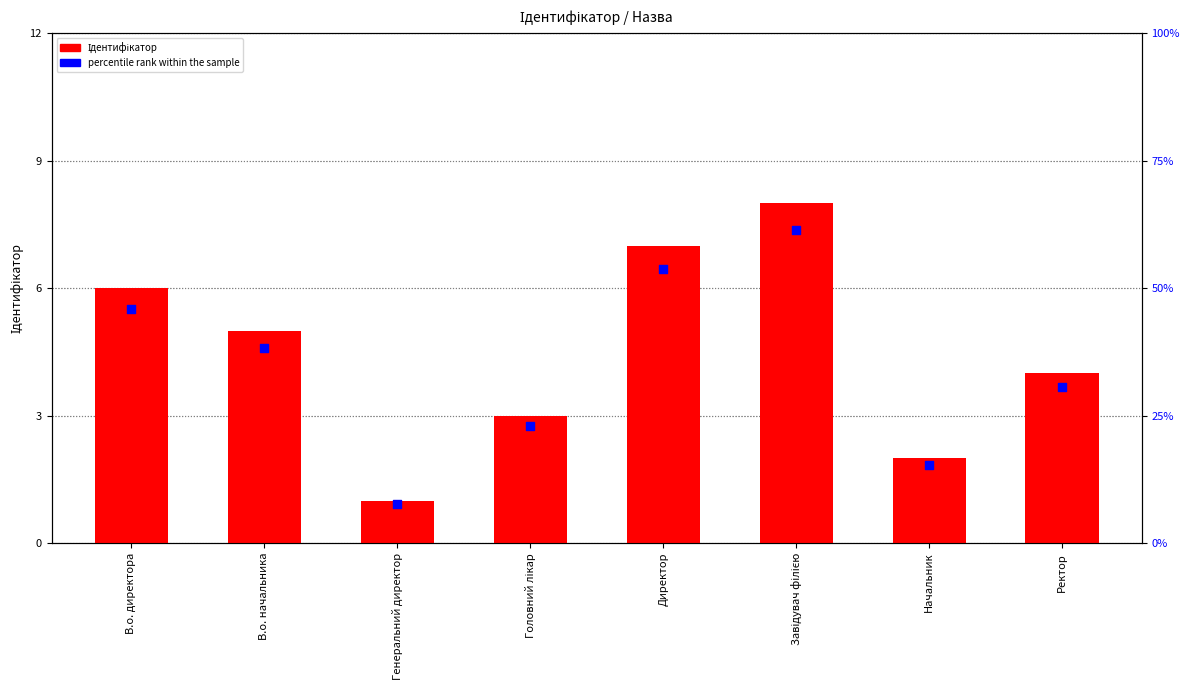

Which series contains the lowest Y value?

percentile rank within the sample